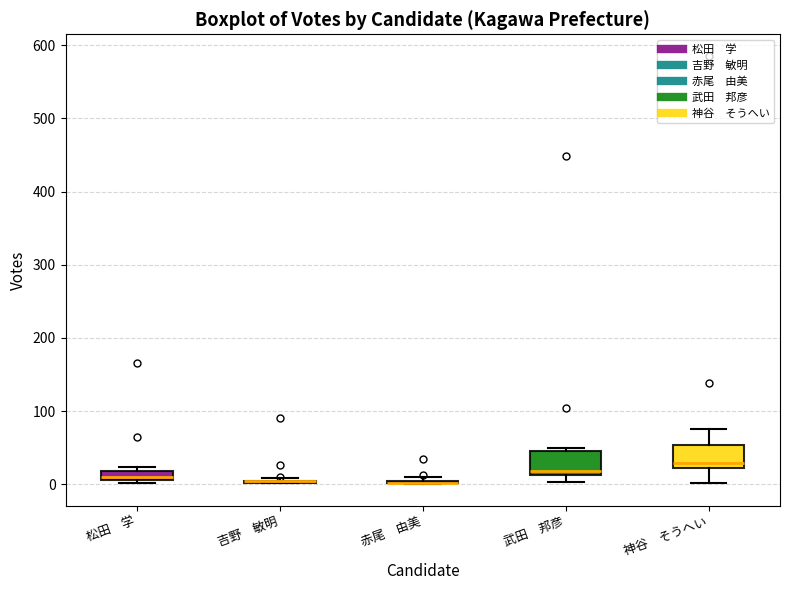

Where does the median line of the box for 武田 邦彦 sit on the y-axis? The values are not printed on the chart, so give them approximately, as read against the axis.

20